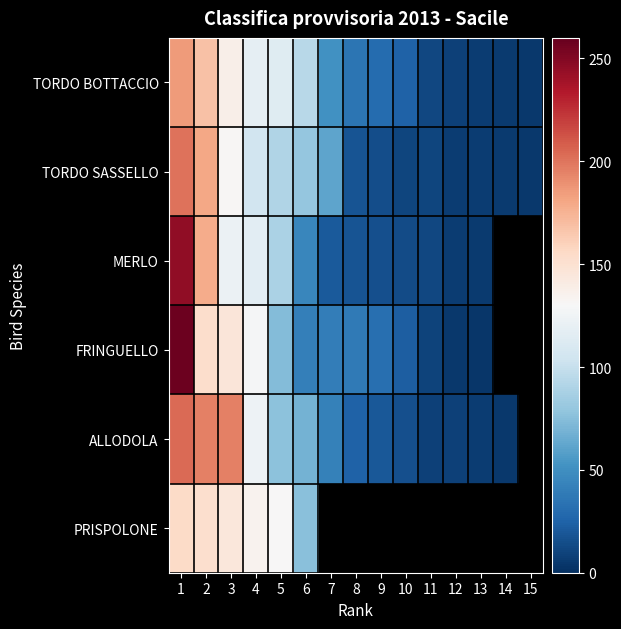

Between 8 and 14, which series saw the biggest shift?

TORDO BOTTACCIO